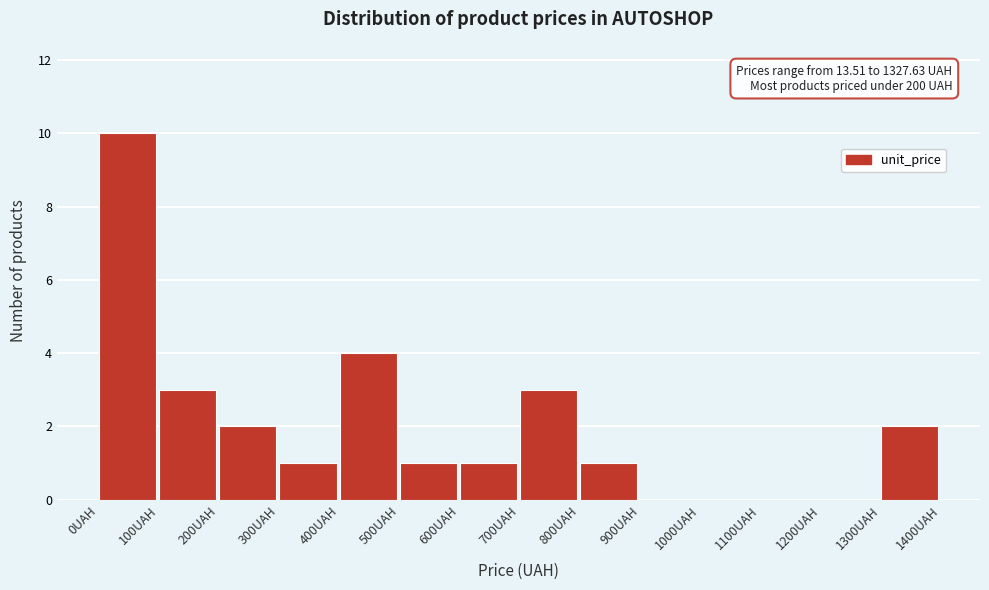

Over which range of the x-axis is the bar tallest?

0 to 100